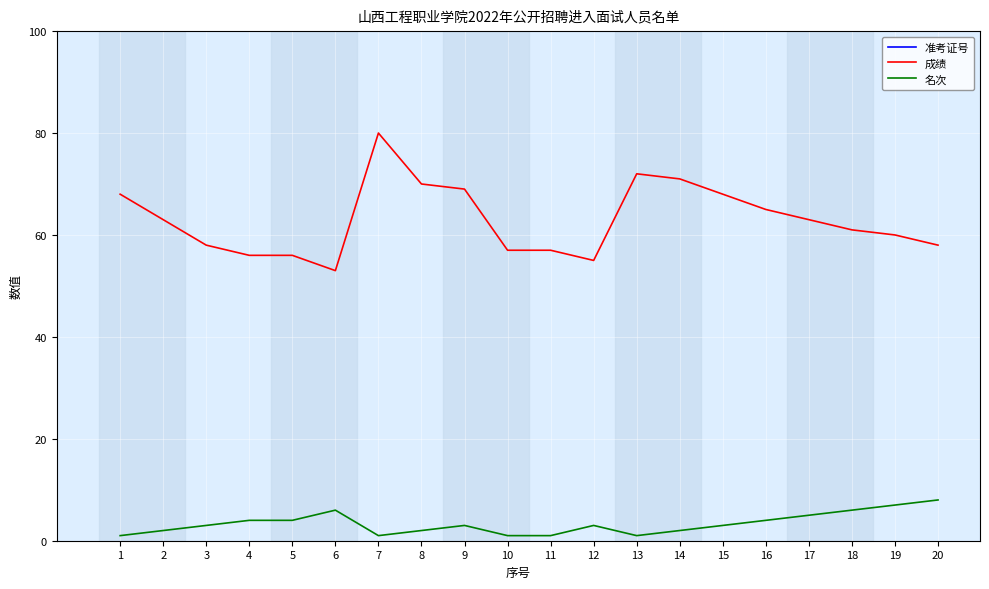

Reading left to right, what are all the values shown in this chart?

准考证号: 1=1006	2=1002	3=1007	4=1001	5=1004	6=1003	7=2003	8=2008	9=2006	10=3004	11=3005	12=3002	13=4011	14=4021	15=4022	16=4007	17=4024	18=4015	19=4006	20=4018
成绩: 1=68	2=63	3=58	4=56	5=56	6=53	7=80	8=70	9=69	10=57	11=57	12=55	13=72	14=71	15=68	16=65	17=63	18=61	19=60	20=58
名次: 1=1	2=2	3=3	4=4	5=4	6=6	7=1	8=2	9=3	10=1	11=1	12=3	13=1	14=2	15=3	16=4	17=5	18=6	19=7	20=8